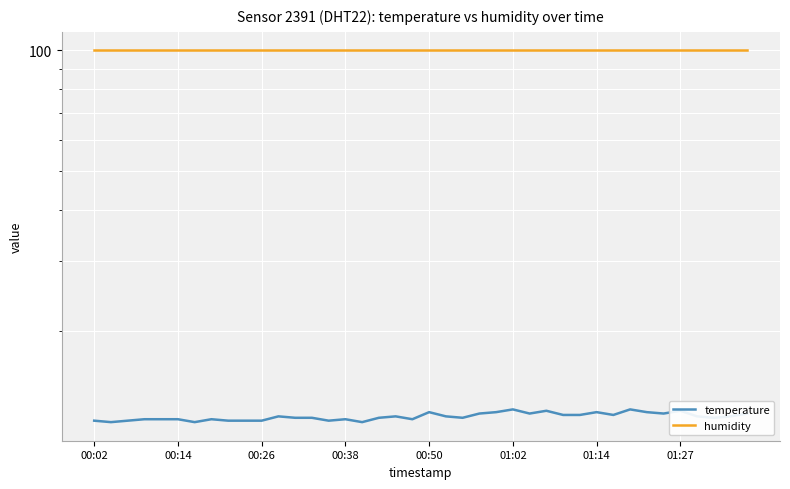

Is it true that humidity equals 99.9 at 39?

True